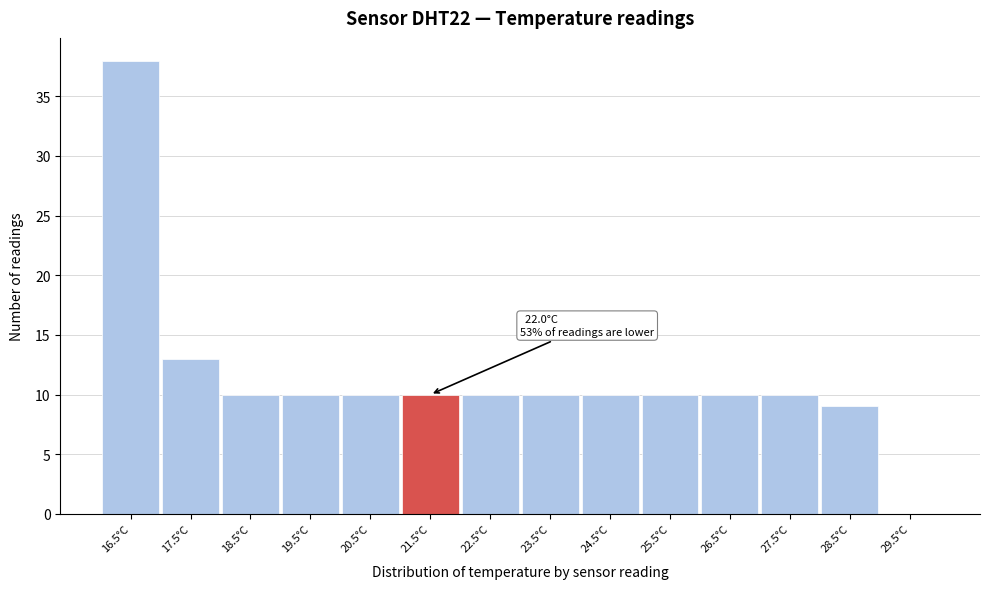

Reading right to left, list all the values displayed in this chart.

29.5°C=0	28.5°C=9	27.5°C=10	26.5°C=10	25.5°C=10	24.5°C=10	23.5°C=10	22.5°C=10	21.5°C=10	20.5°C=10	19.5°C=10	18.5°C=10	17.5°C=13	16.5°C=38